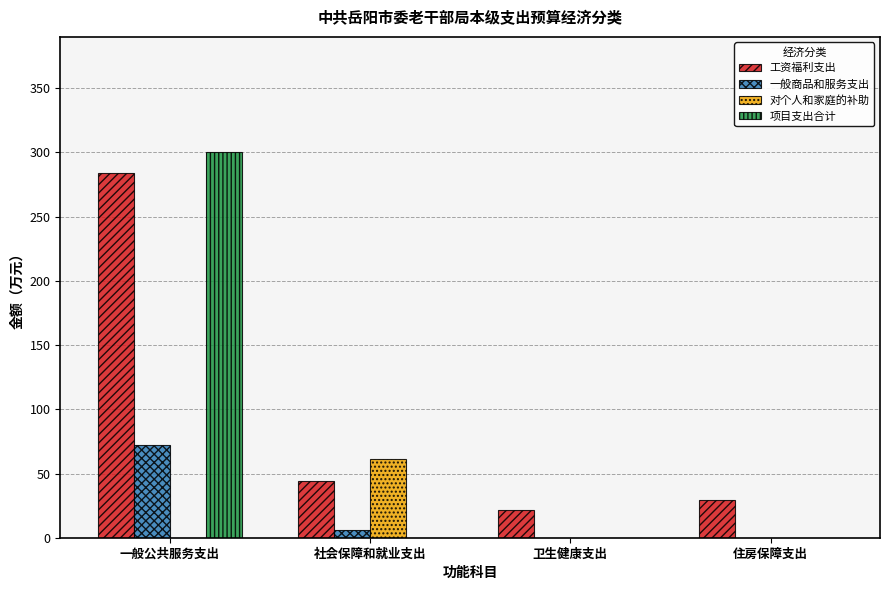

At which category does the chart reach its peak across all series?

一般公共服务支出